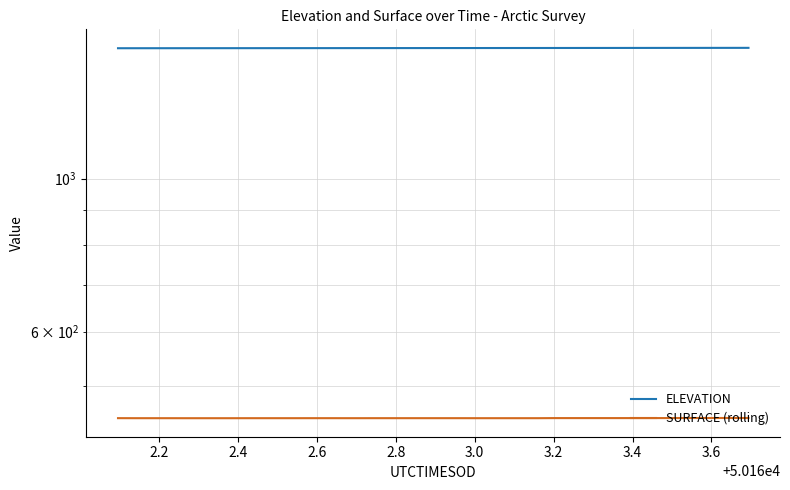

True or false: SURFACE (rolling) and ELEVATION cross at least once.

False